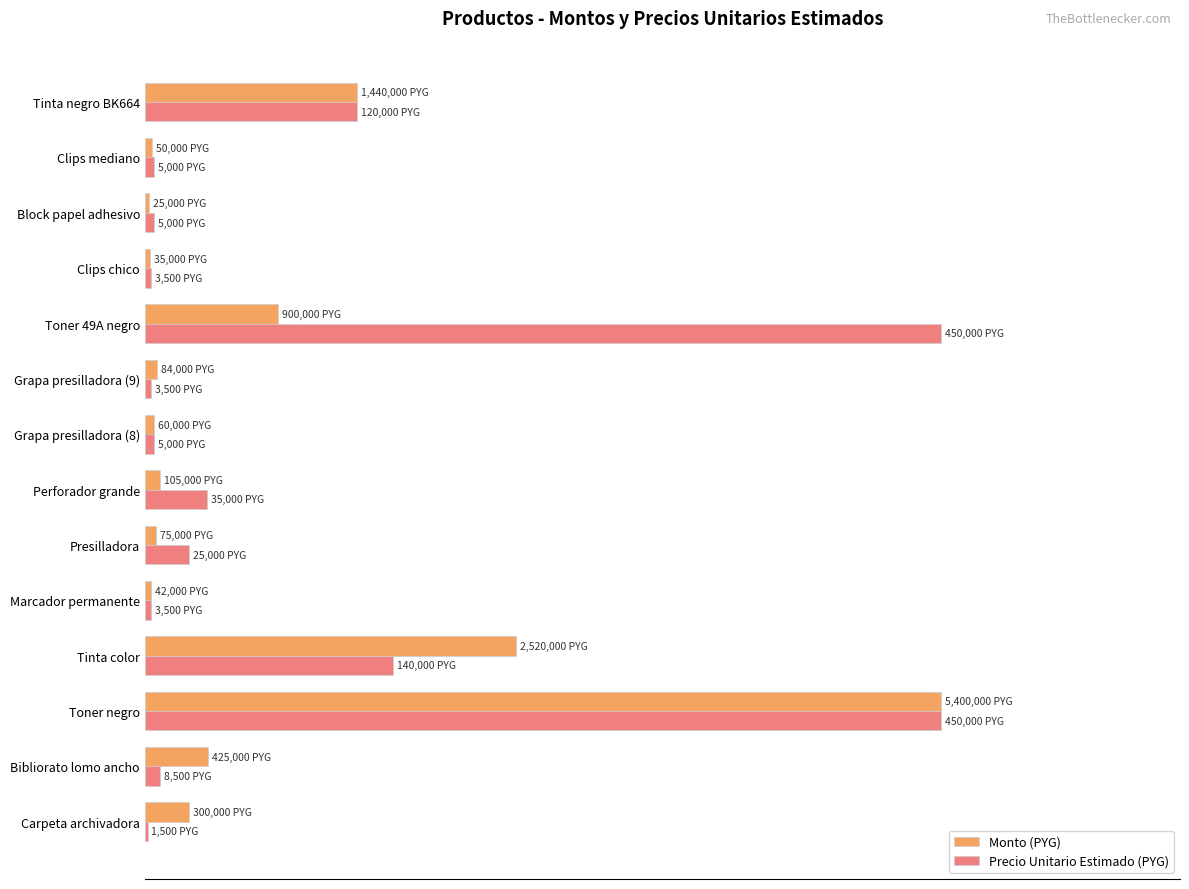

What is the sum of all Monto (PYG) values?

212.2